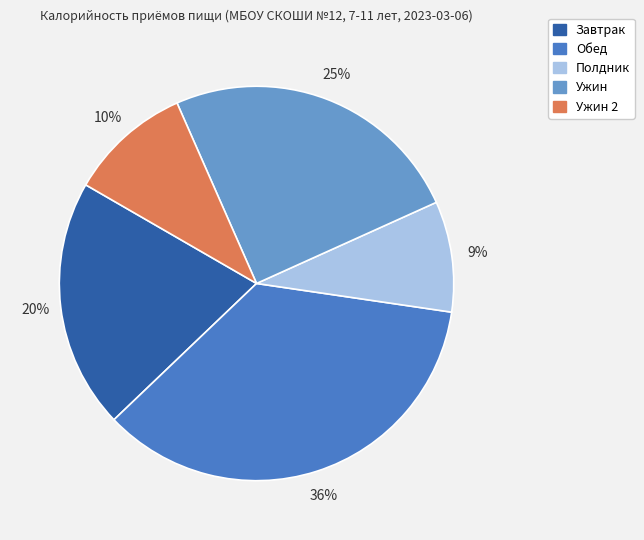

Is the sum of Ужин 2 and Завтрак greater than half?

No